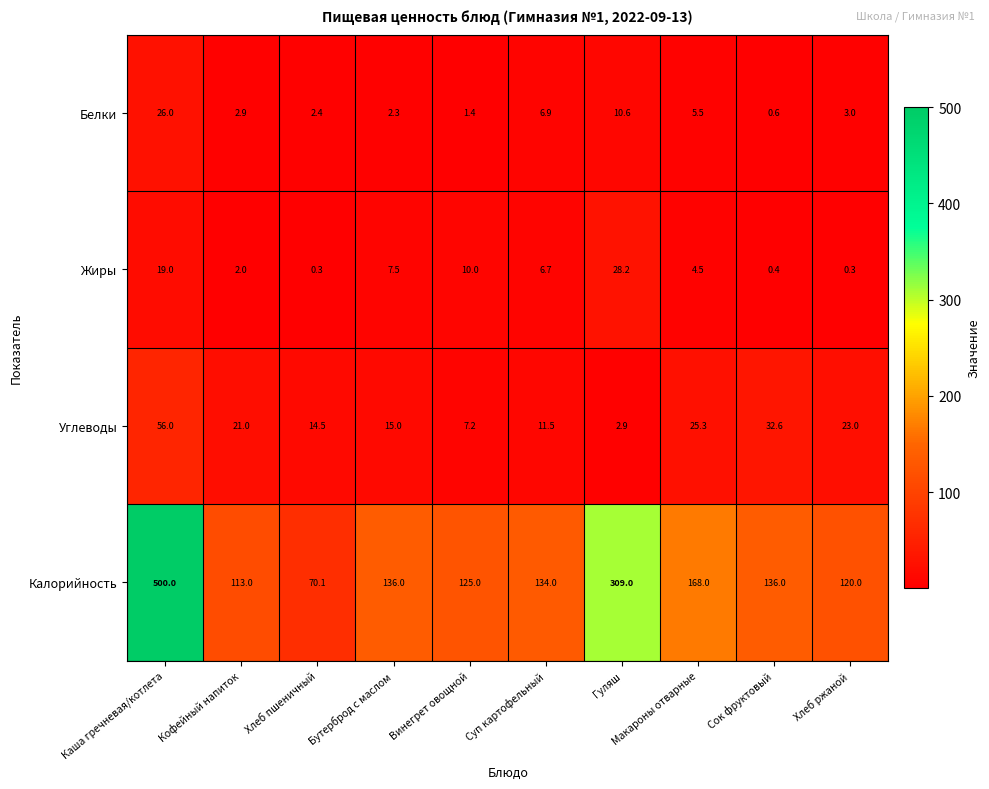

How many series are shown in this chart?

4